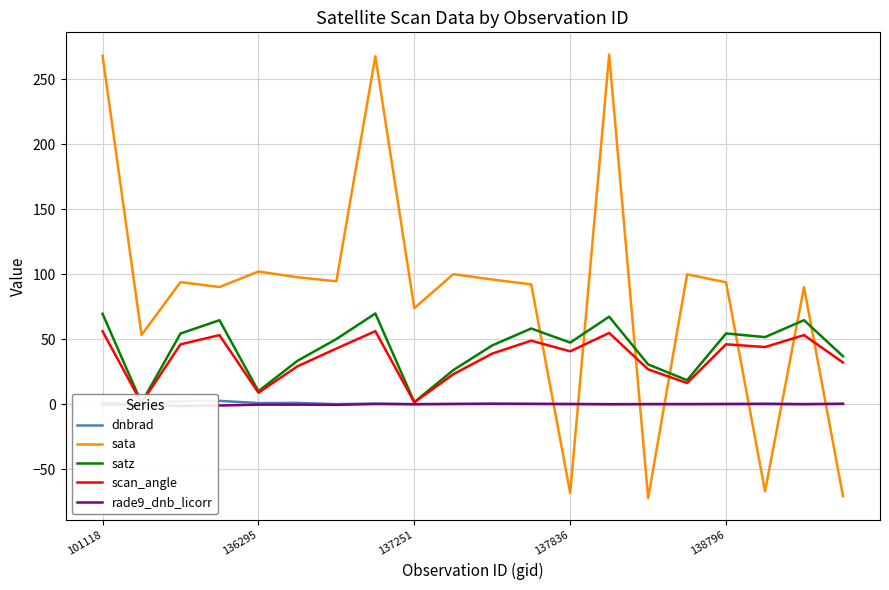

True or false: rade9_dnb_licorr and dnbrad cross at least once.

False